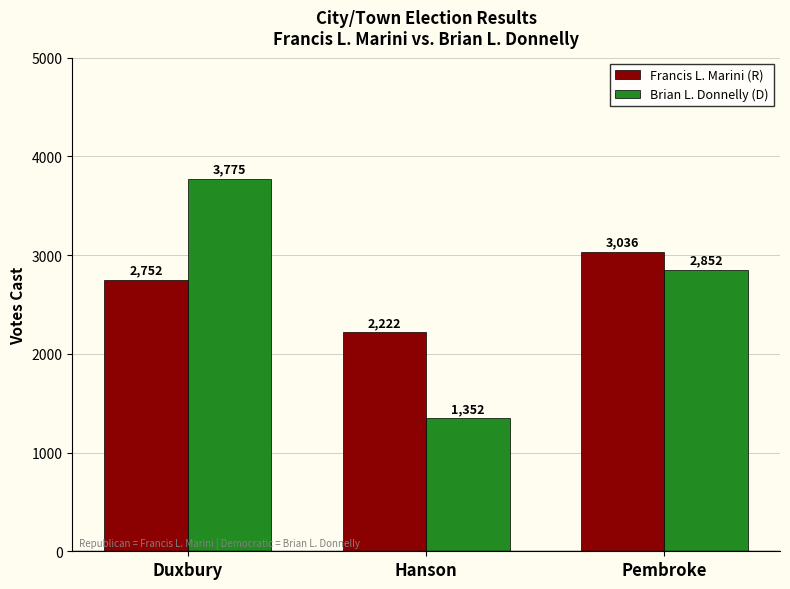

Reading left to right, extract all data points from this chart.

Francis L. Marini (R): 2752	2222	3036
Brian L. Donnelly (D): 3775	1352	2852